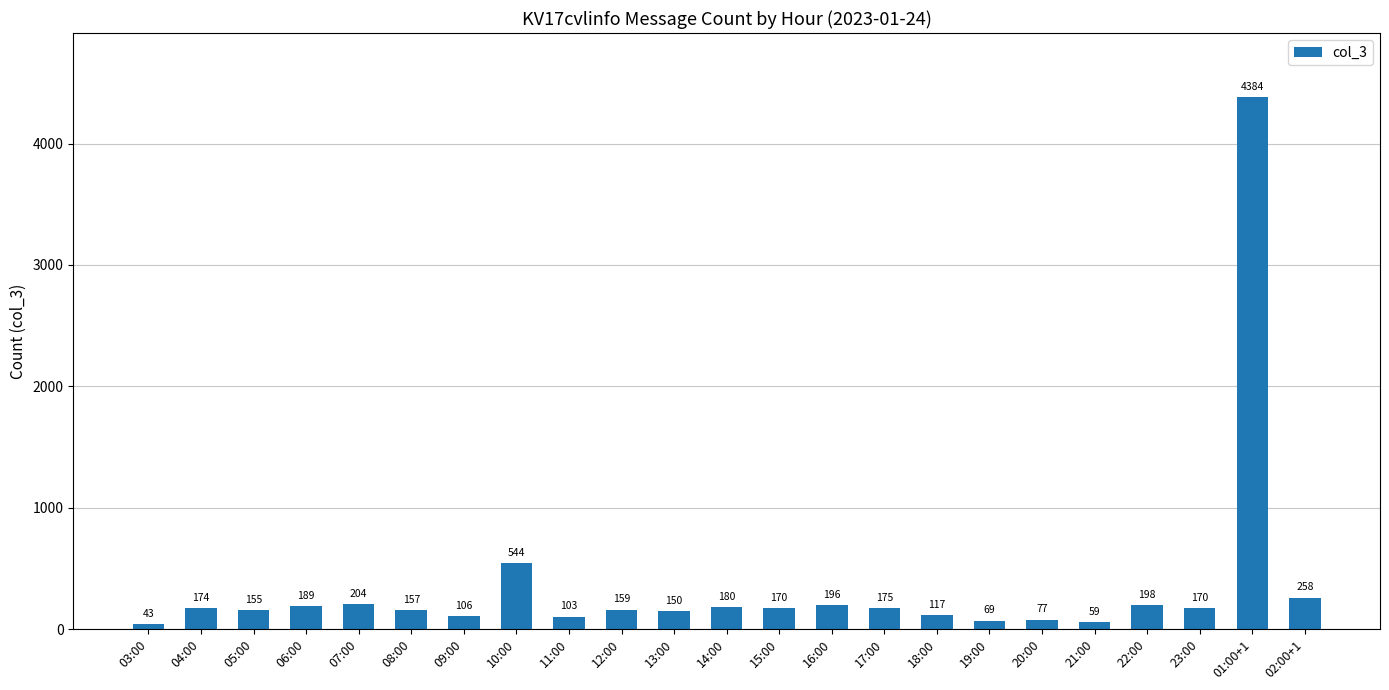

What is the change in value from 13:00 to 01:00+1?

+4234